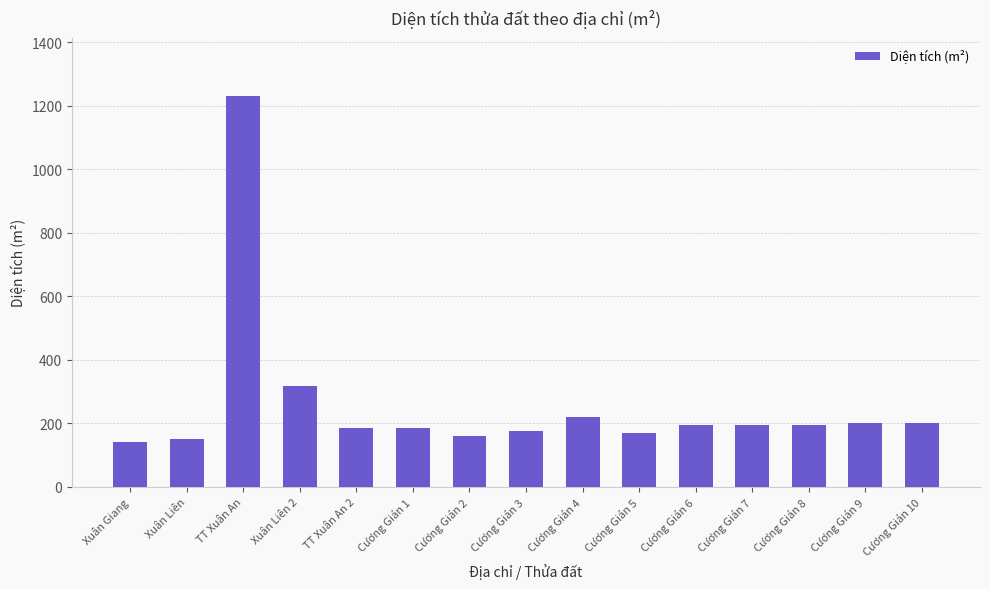

Read the value at Cương Gián 3.

176.0